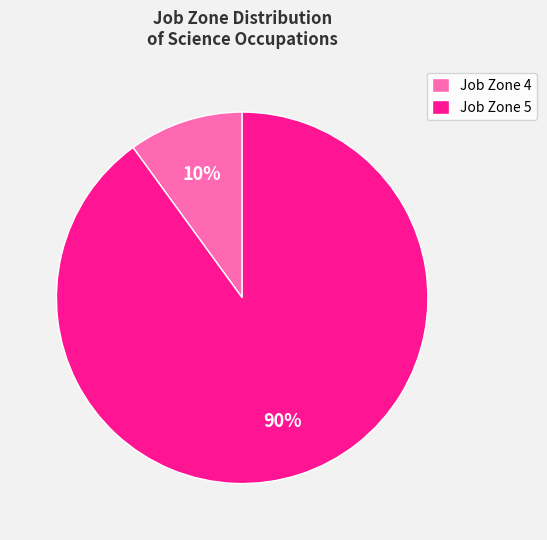

To the nearest percent, what is the combined percentage of Job Zone 4 and Job Zone 5?

100%